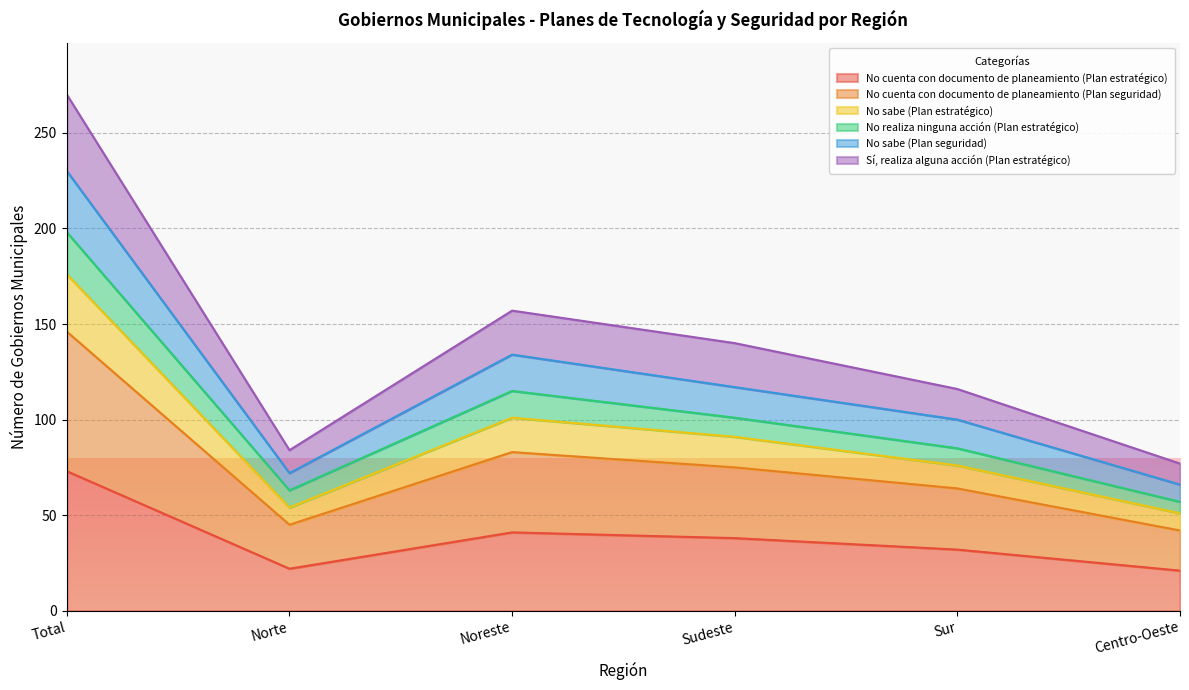

Is it true that No cuenta con documento de planeamiento (Plan estratégico) equals 38 at Sudeste?

True